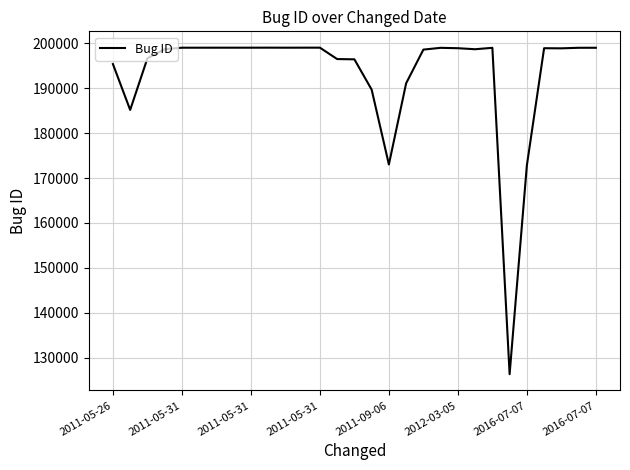

What is the maximum value shown in the chart?

199067